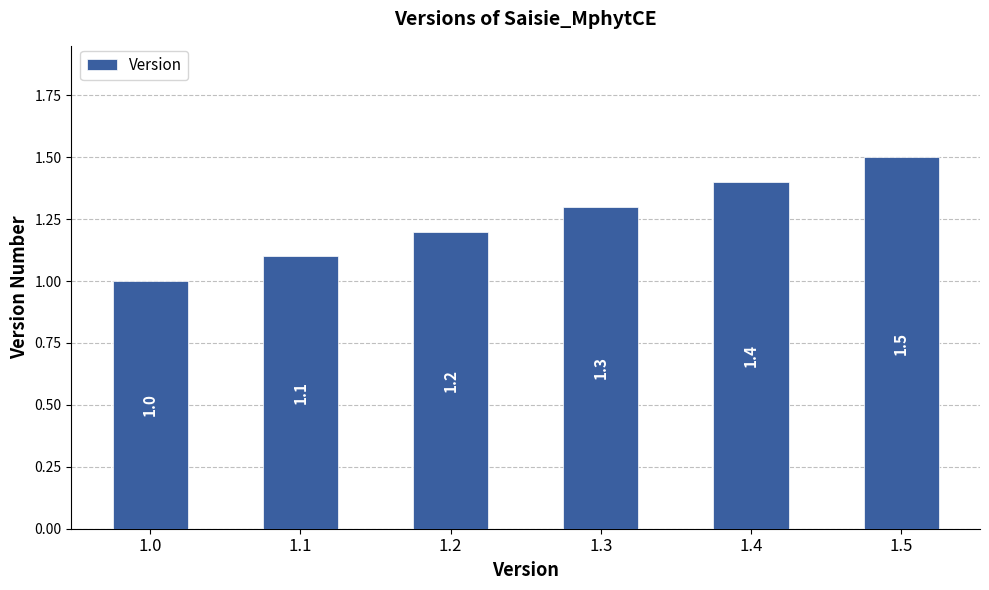

What is the minimum value shown in the chart?

1.0